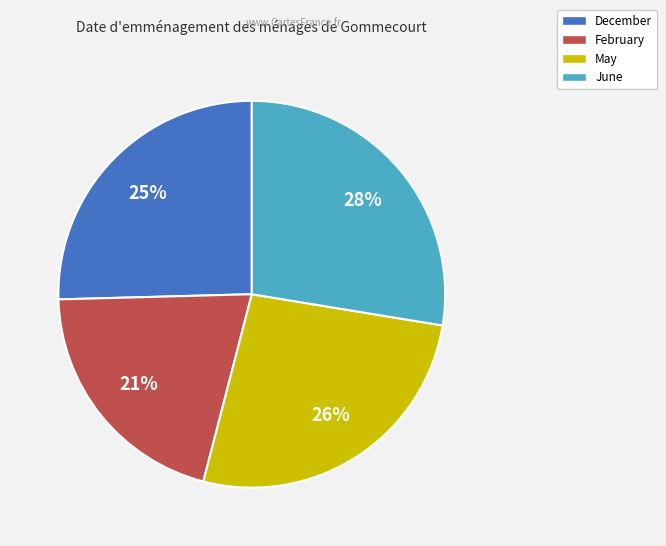

What is the largest slice in the pie chart?

June